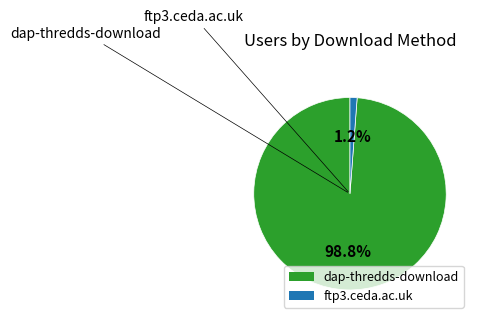

True or false: ftp3.ceda.ac.uk accounts for 10% of the total.

False